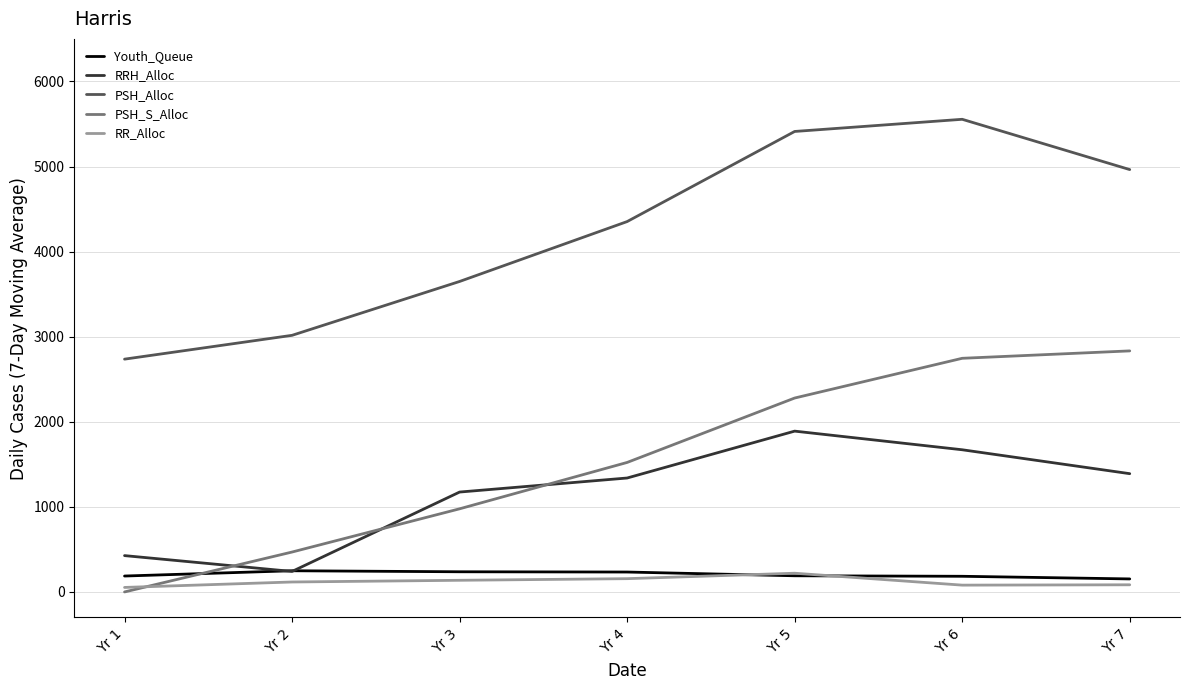

What are all the series names shown in the legend?

Youth_Queue, RRH_Alloc, PSH_Alloc, PSH_S_Alloc, RR_Alloc